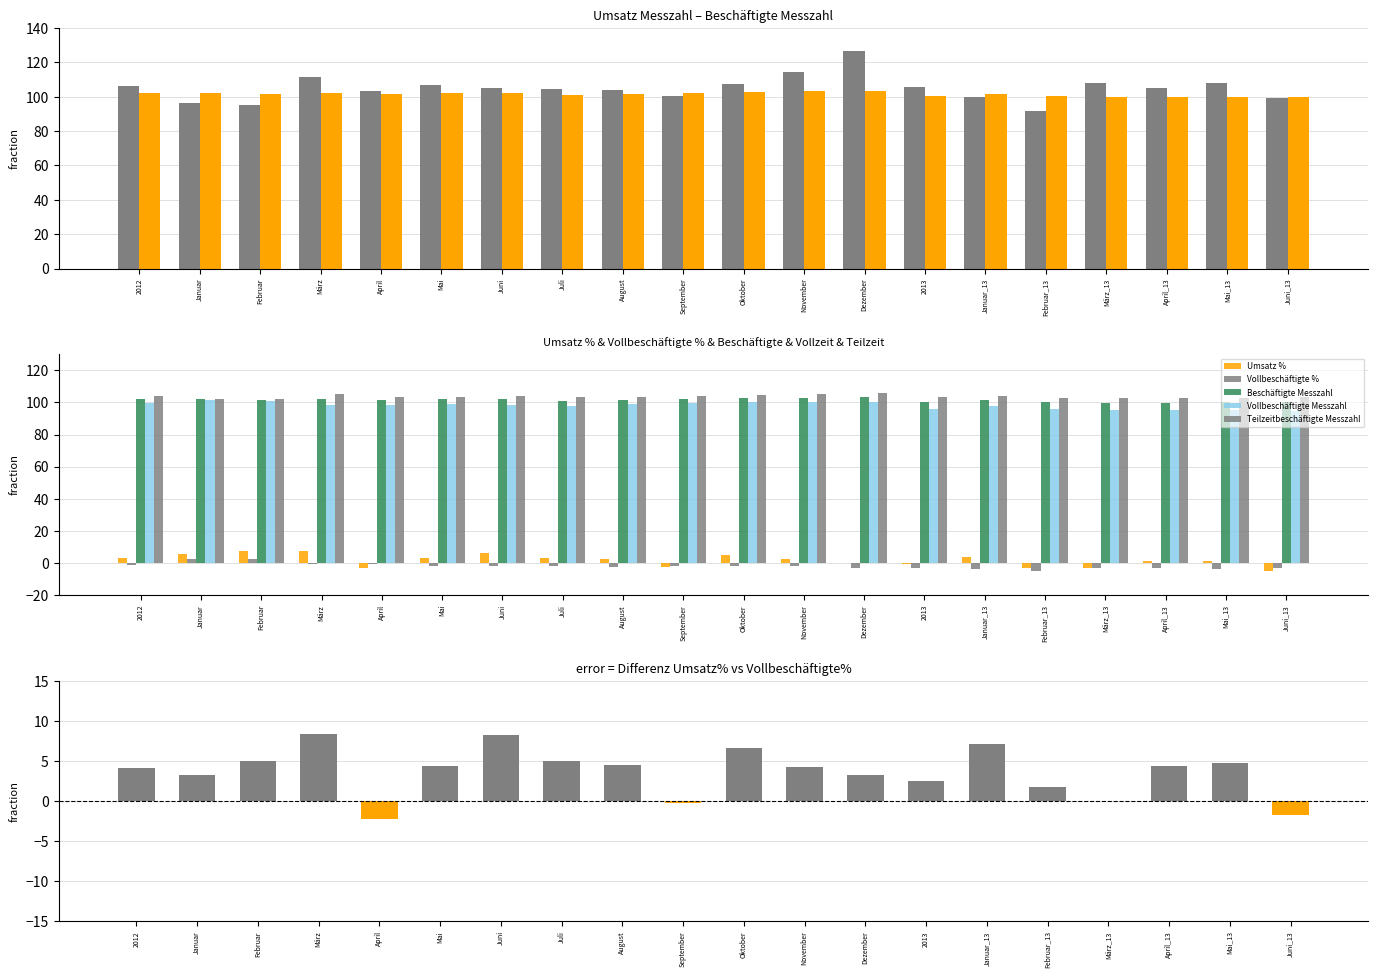

Reading left to right, transcribe all the data shown in this chart.

Umsatz Messzahl: 106.3	96.4	95.2	111.2	103.6	106.7	105.0	104.3	103.9	100.6	107.4	114.2	126.9	105.5	99.8	91.9	107.7	105.1	108.0	99.5
Umsatz %: 2.8	5.6	7.3	7.4	-3.2	2.7	6.1	3.1	2.1	-2.5	4.6	2.1	0.2	-0.8	3.5	-3.5	-3.1	1.4	1.2	-5.2
Beschäftigte Messzahl: 102.2	101.9	101.7	102.3	101.5	101.9	102.0	101.1	101.8	102.1	102.9	103.1	103.6	100.6	101.5	100.3	99.8	99.7	100.0	100.1
Vollbeschäftigte Messzahl: 99.4	101.4	101.2	98.2	98.2	98.9	98.3	97.6	98.9	99.5	100.4	100.1	100.2	96.1	97.8	95.9	95.2	95.3	95.3	94.9
Teilzeitbeschäftigte Messzahl: 103.9	102.1	102.0	105.0	103.6	103.7	104.3	103.2	103.7	103.8	104.5	105.0	105.7	103.4	103.9	103.1	102.7	102.5	103.0	103.4
Vollbeschäftigte %: -1.3	2.4	2.3	-1.0	-1.0	-1.7	-2.1	-1.9	-2.4	-2.2	-2.0	-2.2	-3.1	-3.3	-3.6	-5.2	-3.1	-3.0	-3.6	-3.5